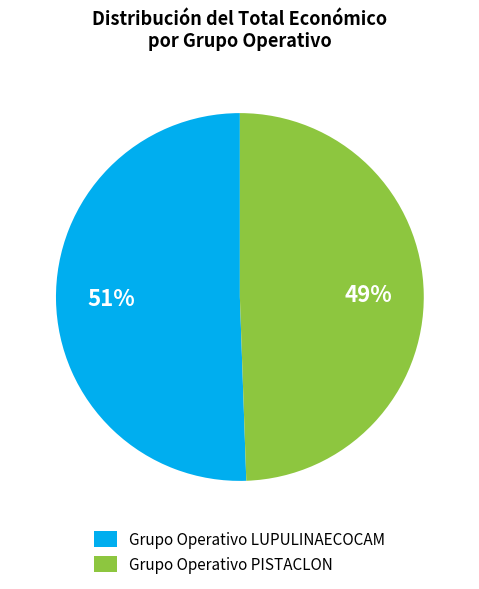

Rank the categories by value from lowest to highest.

Grupo Operativo PISTACLON, Grupo Operativo LUPULINAECOCAM